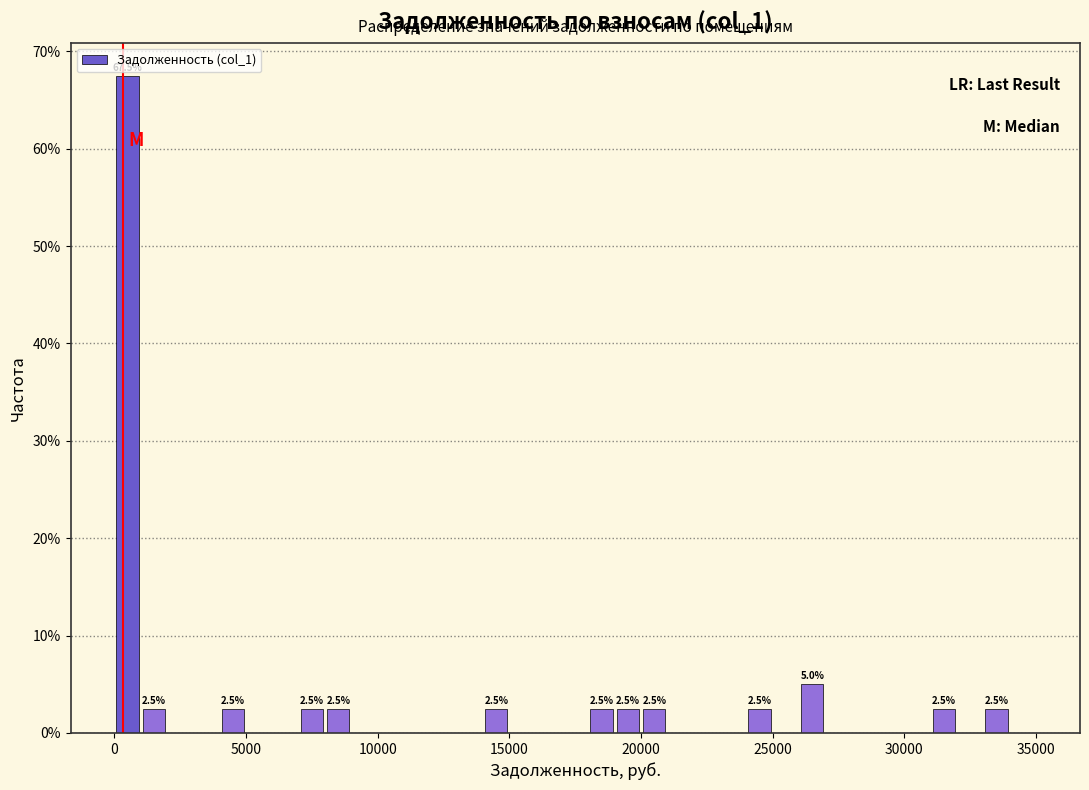

Around what value on the x-axis is the tallest bar? Give the approximate position of its centre, as read against the axis.

500